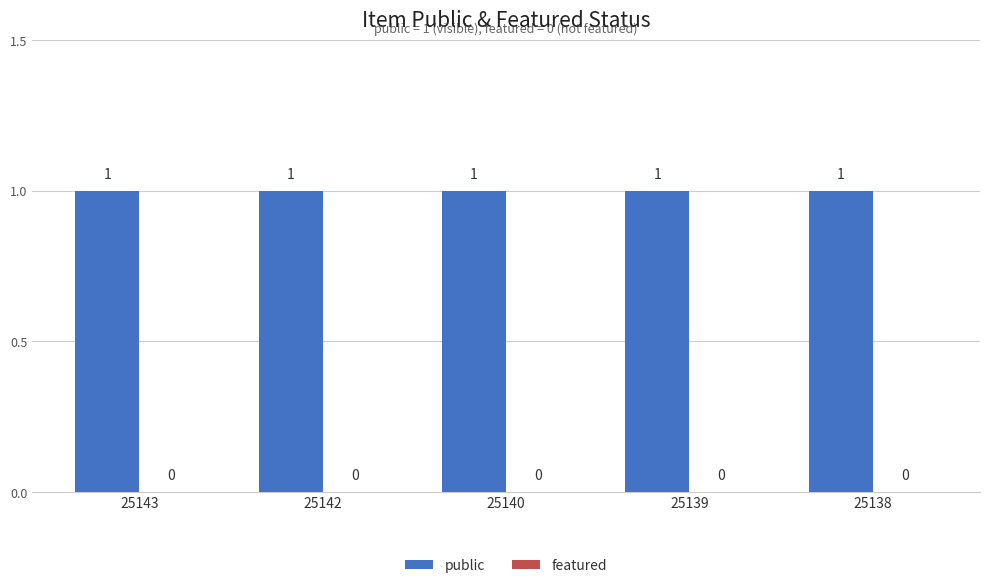

How many bars are there in total?

10